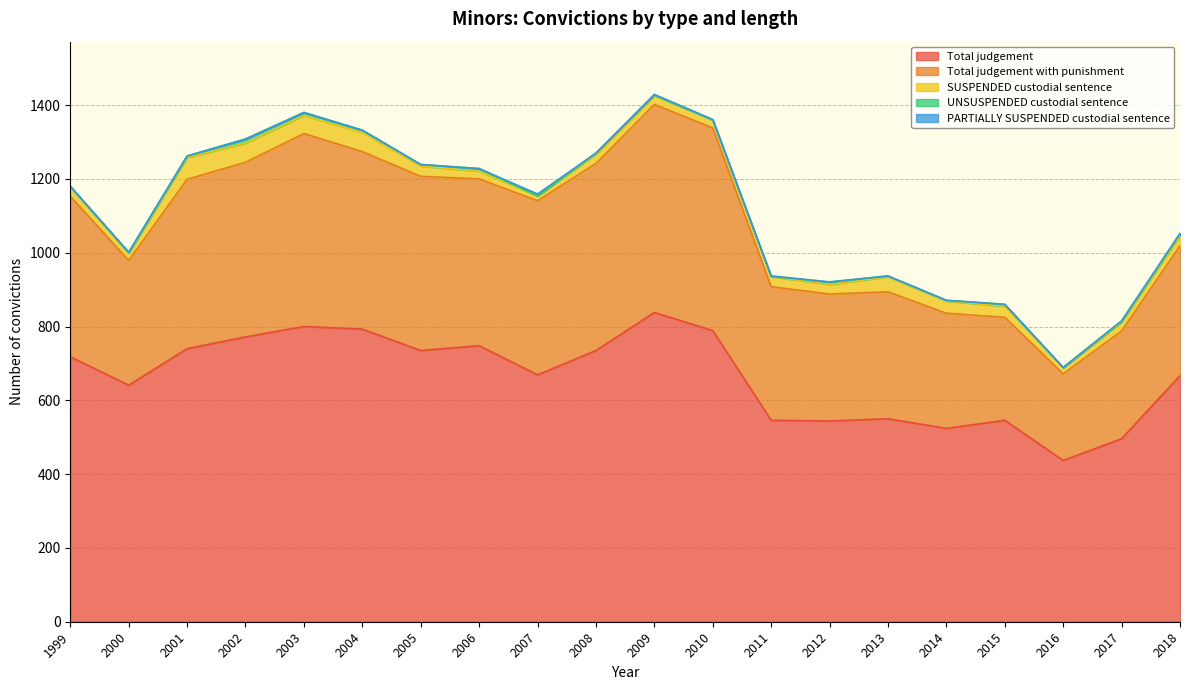

True or false: Total judgement with punishment and Total judgement intersect in this chart.

False